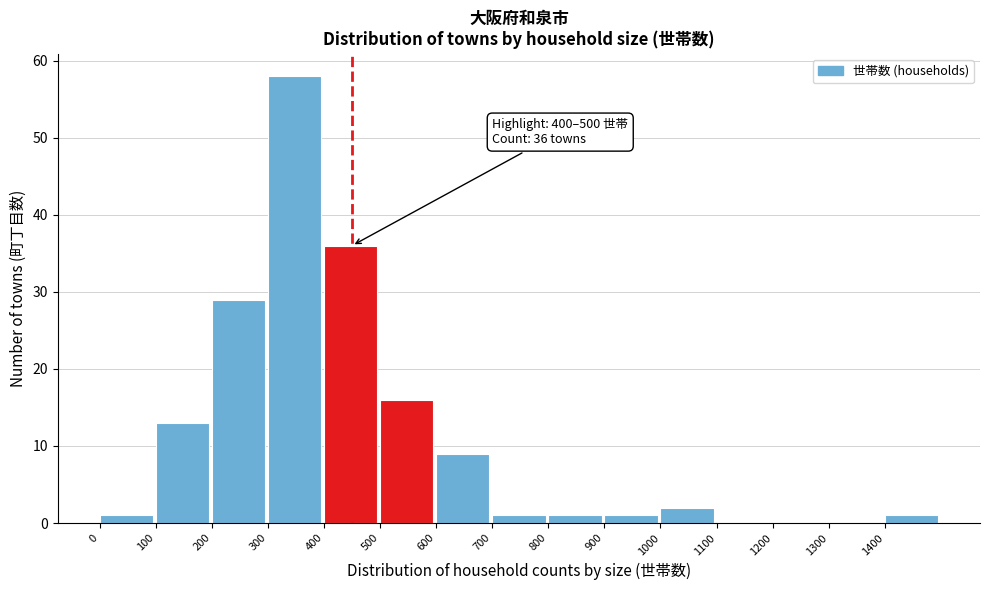

Over which range of the x-axis is the bar tallest?

300 to 400